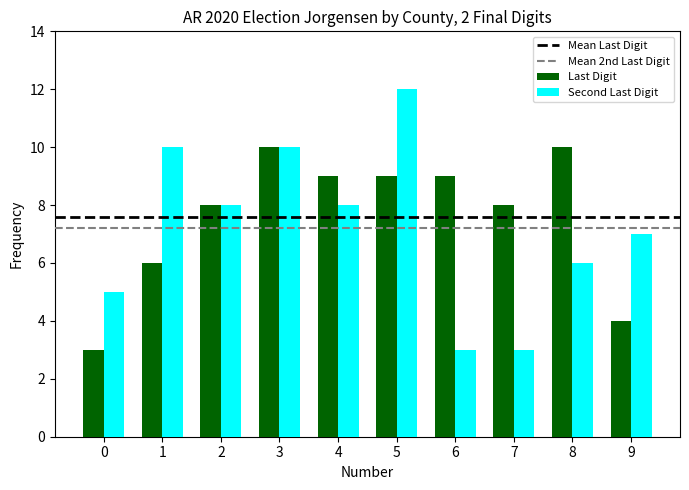

Between 4 and 9, which series saw the biggest shift?

Last Digit